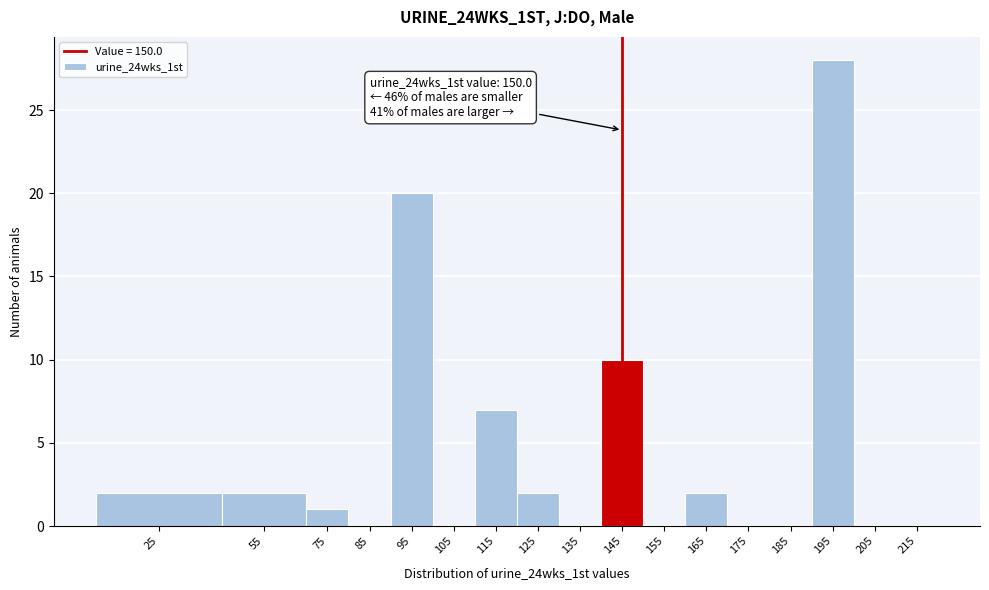

Reading left to right, list all the values displayed in this chart.

25=2	55=2	75=1	85=0	95=20	105=0	115=7	125=2	135=0	145=10	155=0	165=2	175=0	185=0	195=28	205=0	215=0